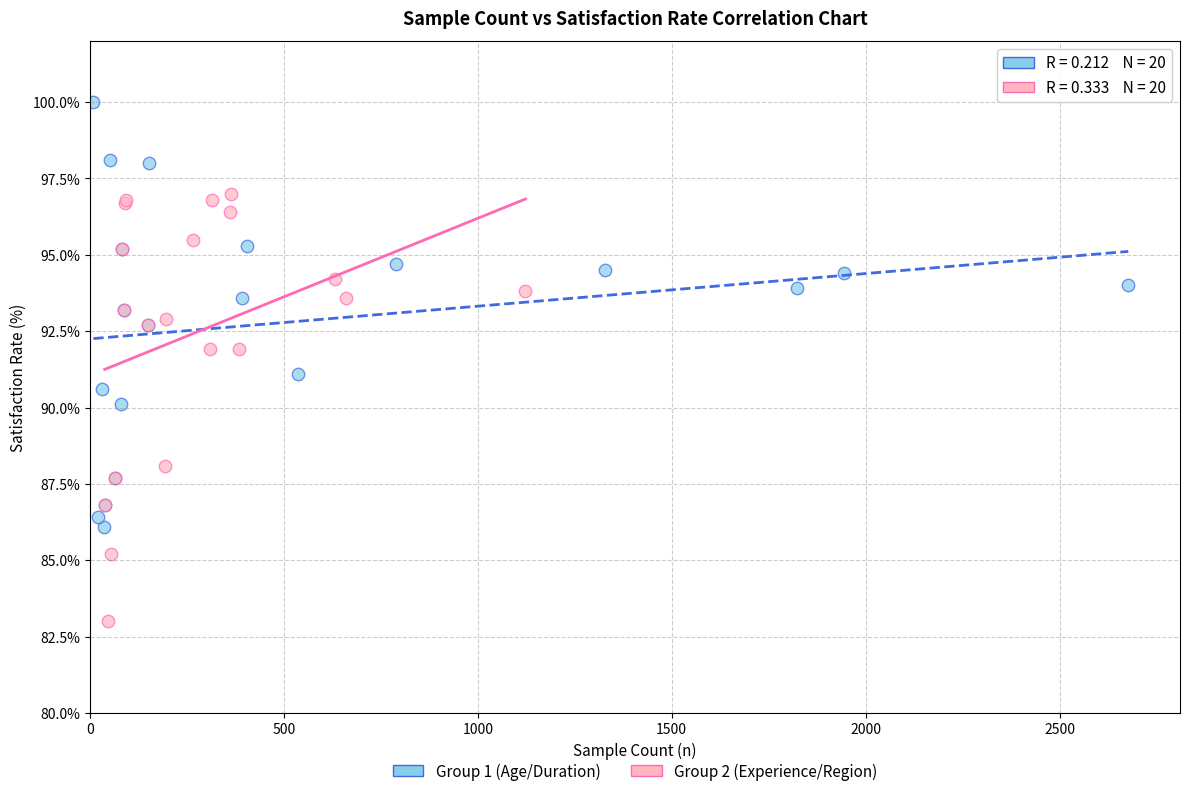

Which series reaches the maximum Y coordinate?

Group 1 (Age/Duration)